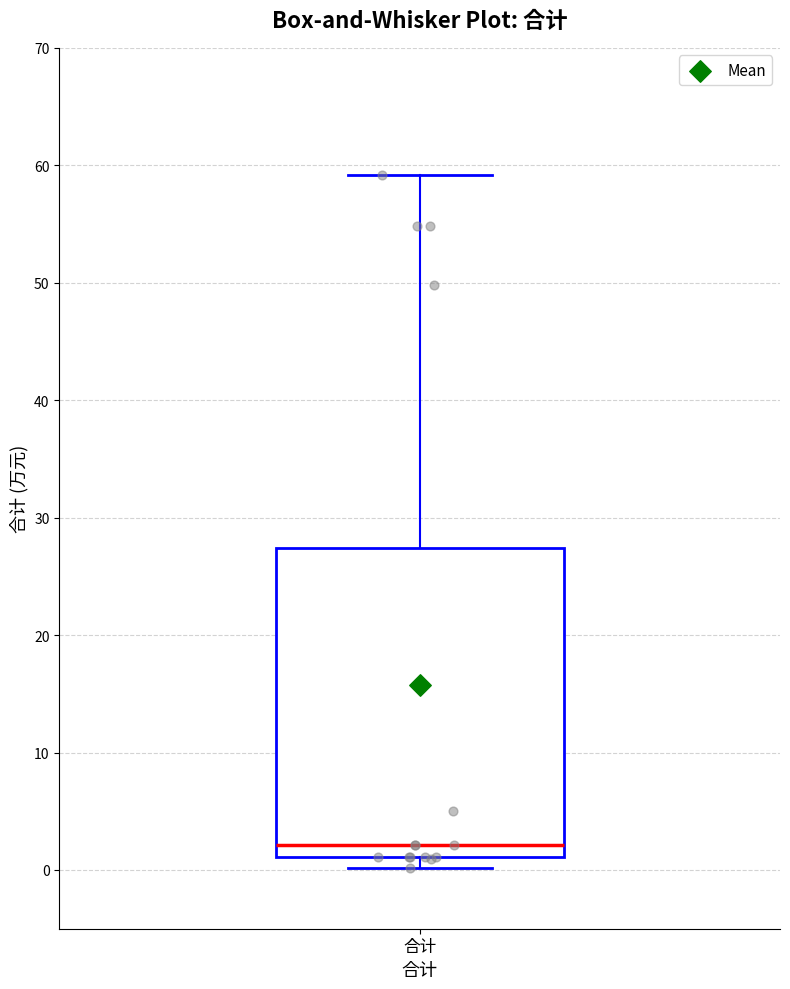

Transcribe this box plot: give where the median line is, the range the box spans, and where the two whiskers end, as read against the y-axis. The values are not printed on the chart, so give them approximately, as read against the axis.

median 2, box 1 to 27, whiskers 0 to 59